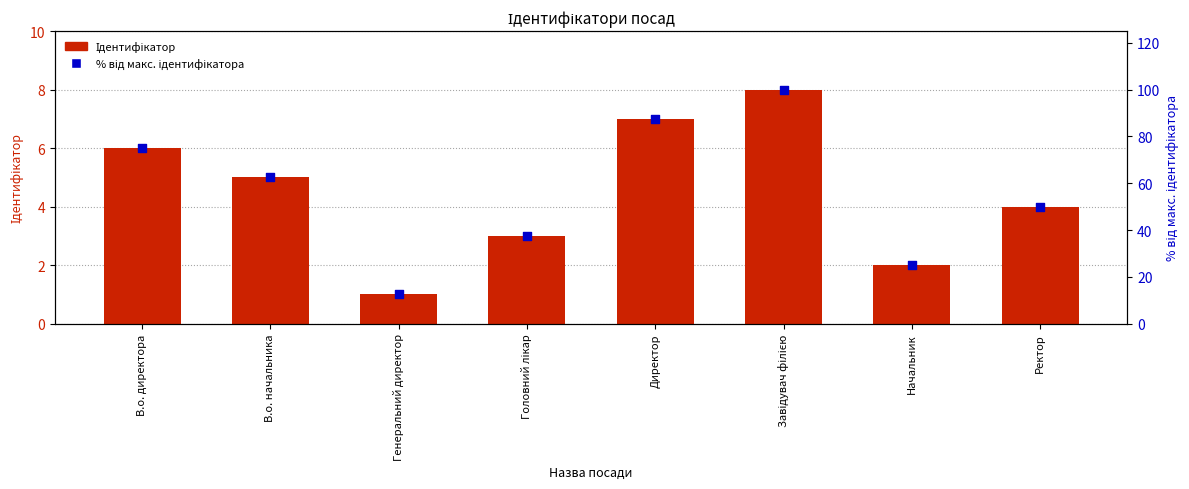

Which series contains the highest Y value?

% від макс. ідентифікатора